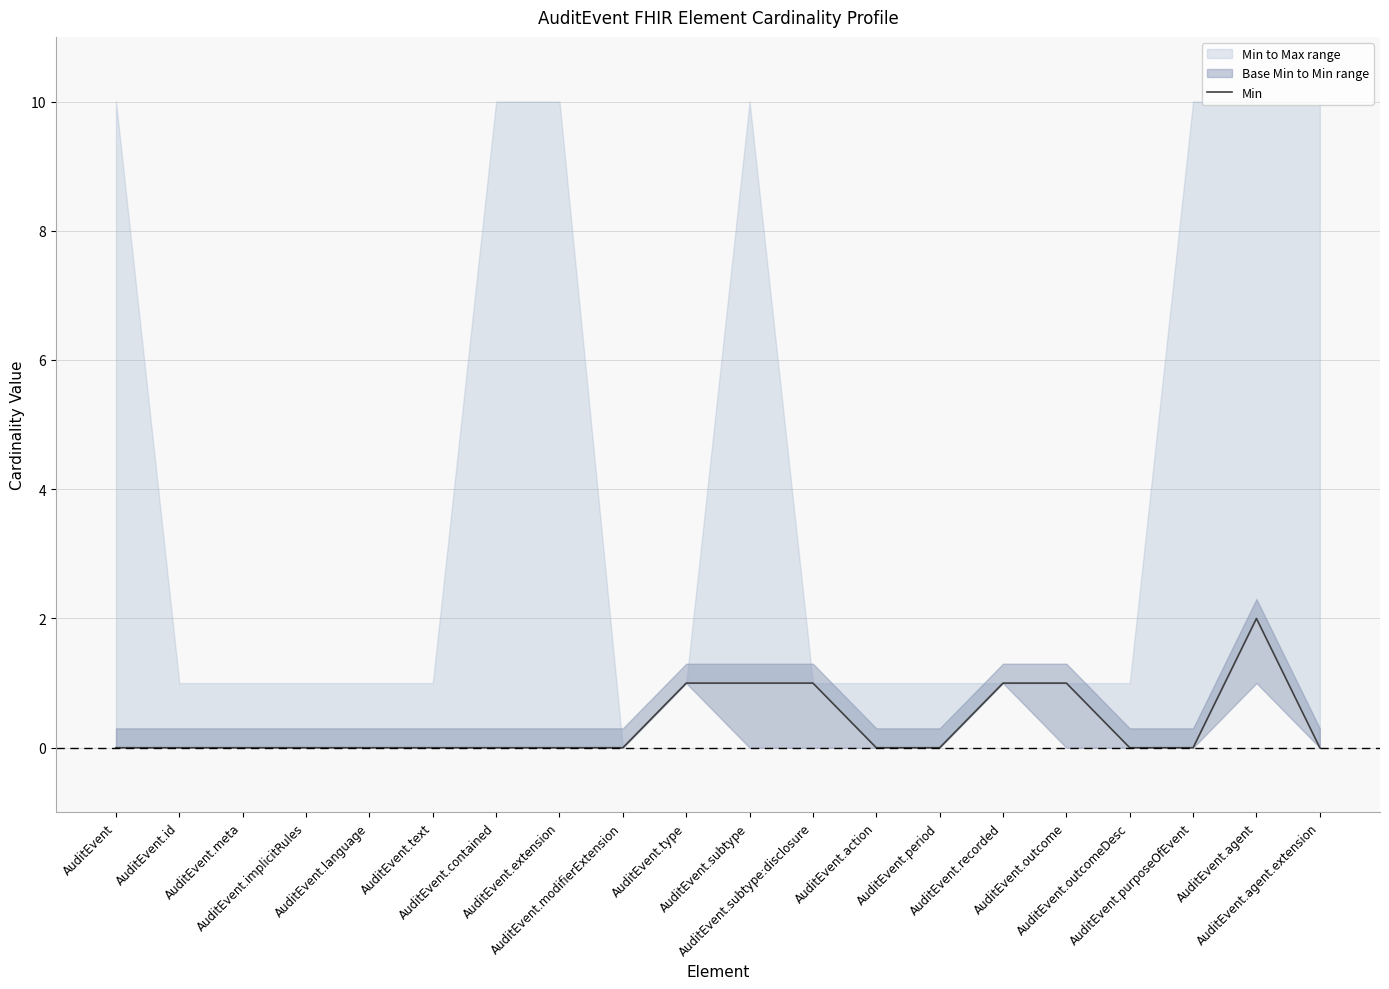

Reading right to left, list all the values displayed in this chart.

0	2	0	0	1	1	0	0	1	1	1	0	0	0	0	0	0	0	0	0